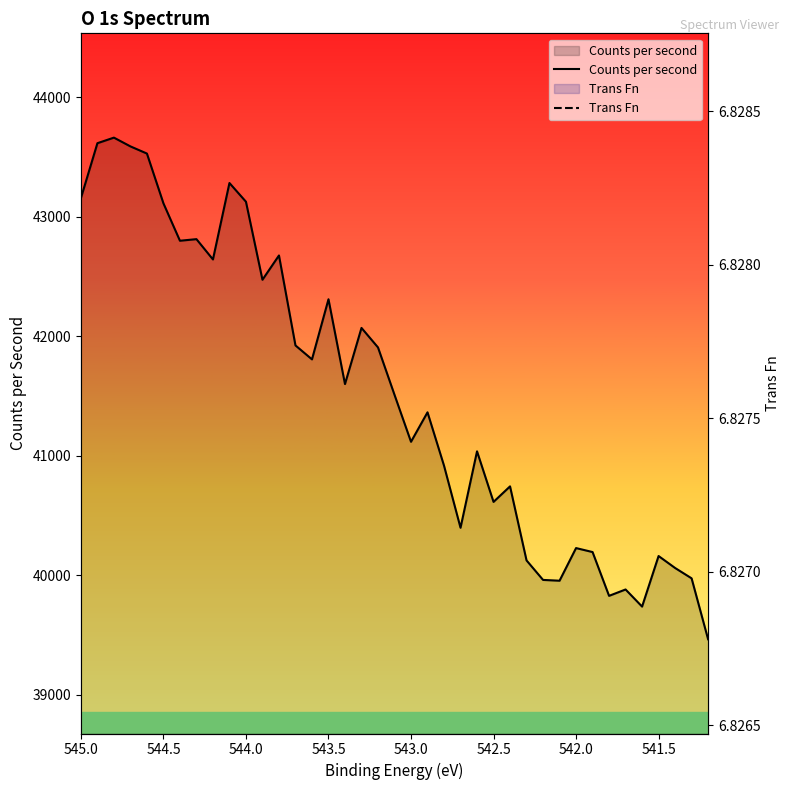

What is the sum of all Counts per second values?

1619356.7